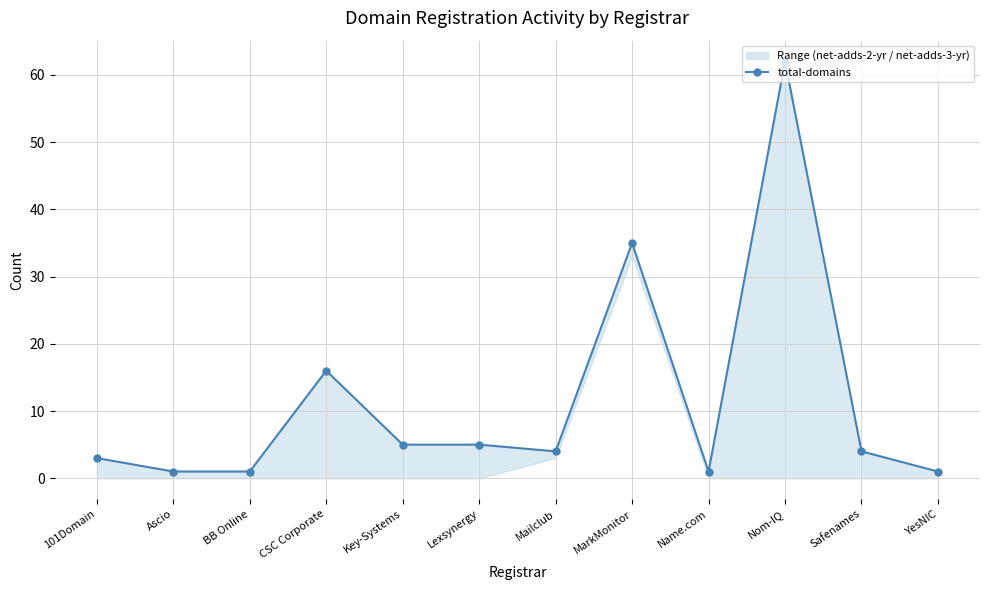

Rank the categories by value from lowest to highest.

Ascio, BB Online, Name.com, YesNIC, 101Domain, Mailclub, Safenames, Key-Systems, Lexsynergy, CSC Corporate, MarkMonitor, Nom-IQ